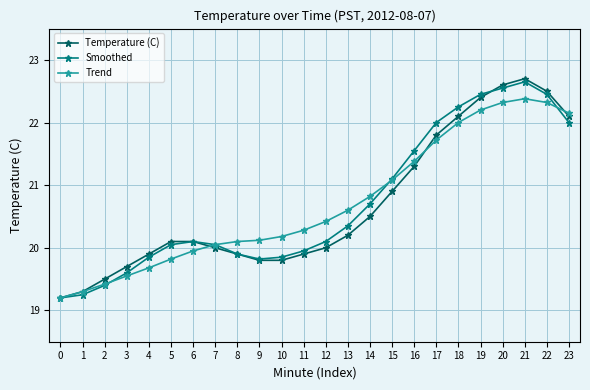

At how many categories does at least one series exceed 21?

9